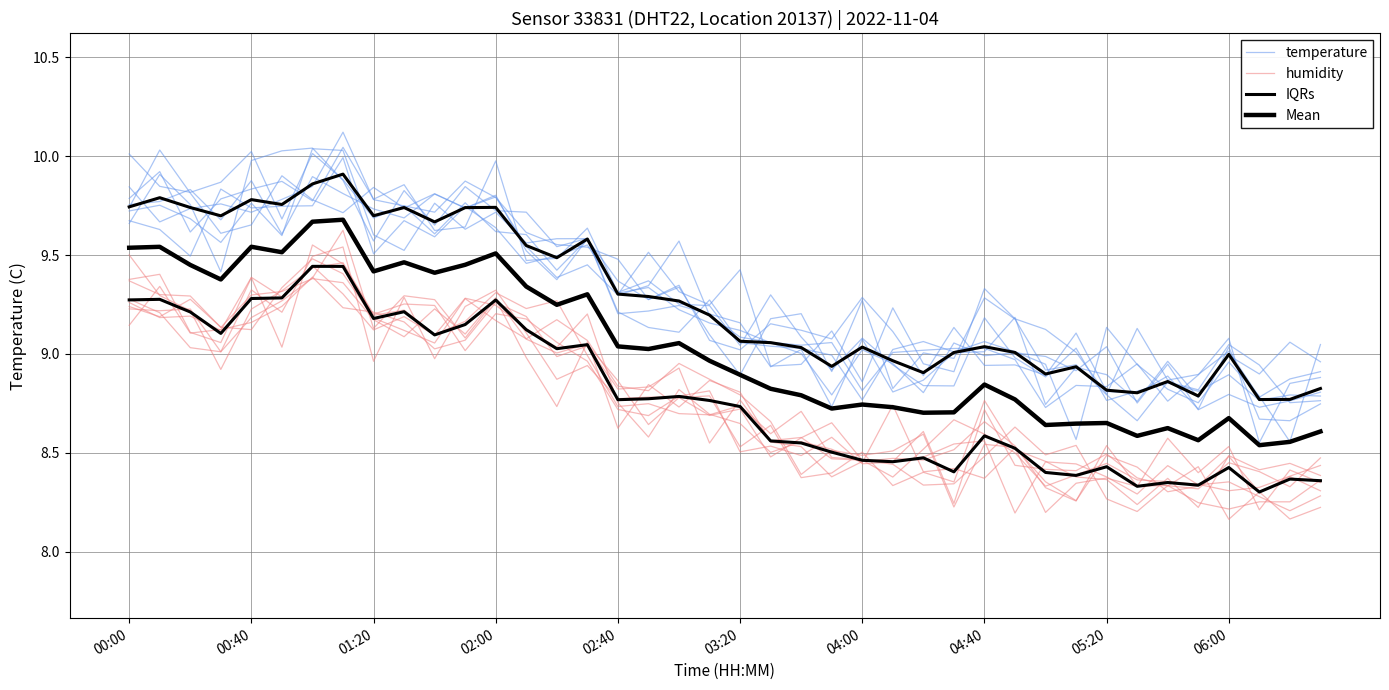

How many values in the temperature series are below 9?

13